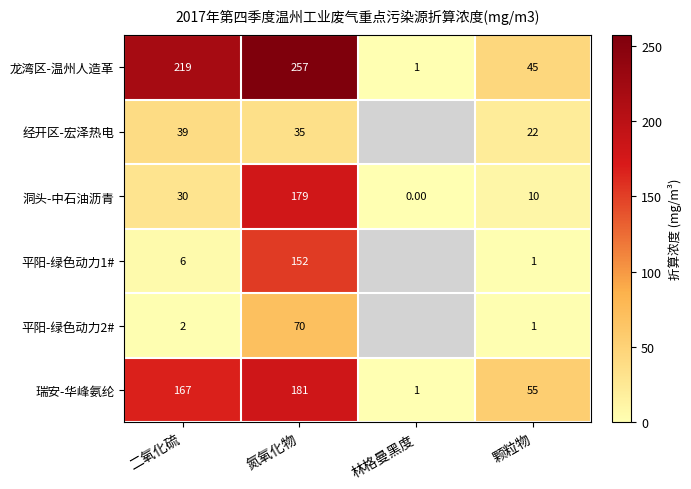

What is the total value across all series at 氮氧化物?

874